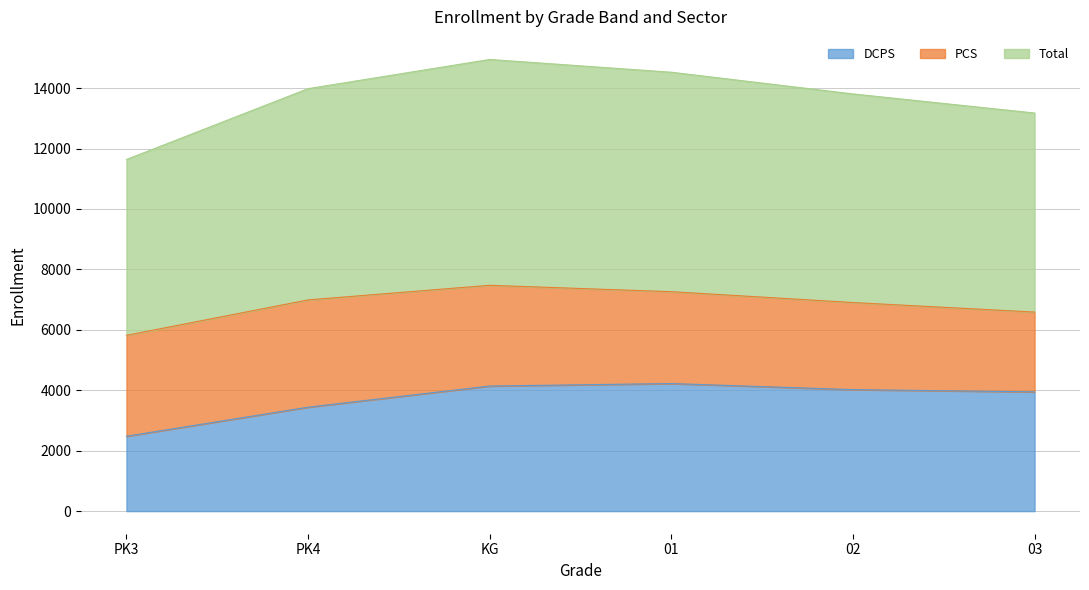

At how many categories does at least one series exceed 3538?

6